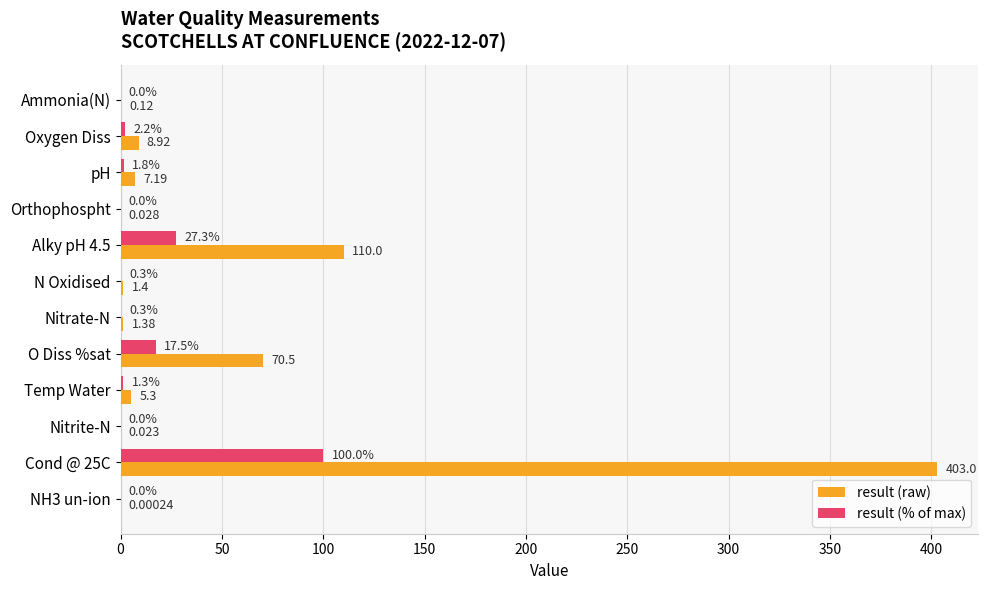

How many values in the result (% of max) series exceed 1?

6